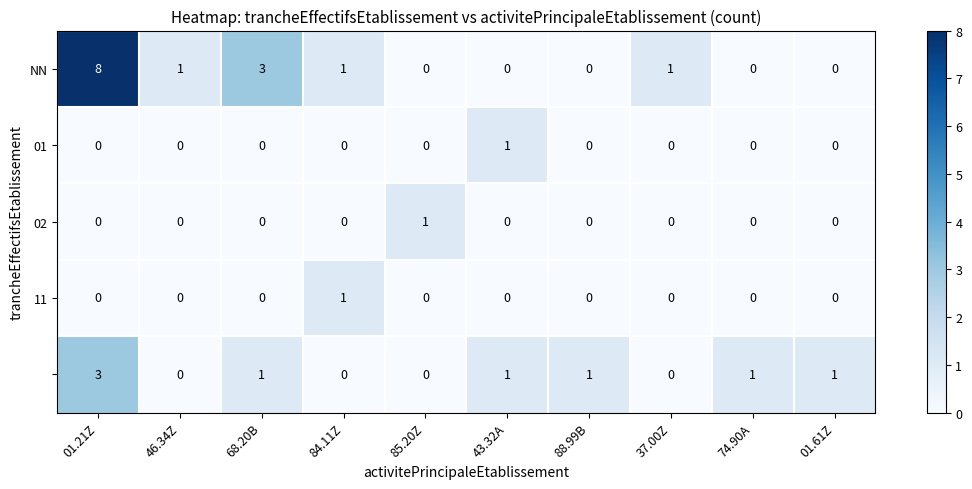

What is the greatest value displayed?

8